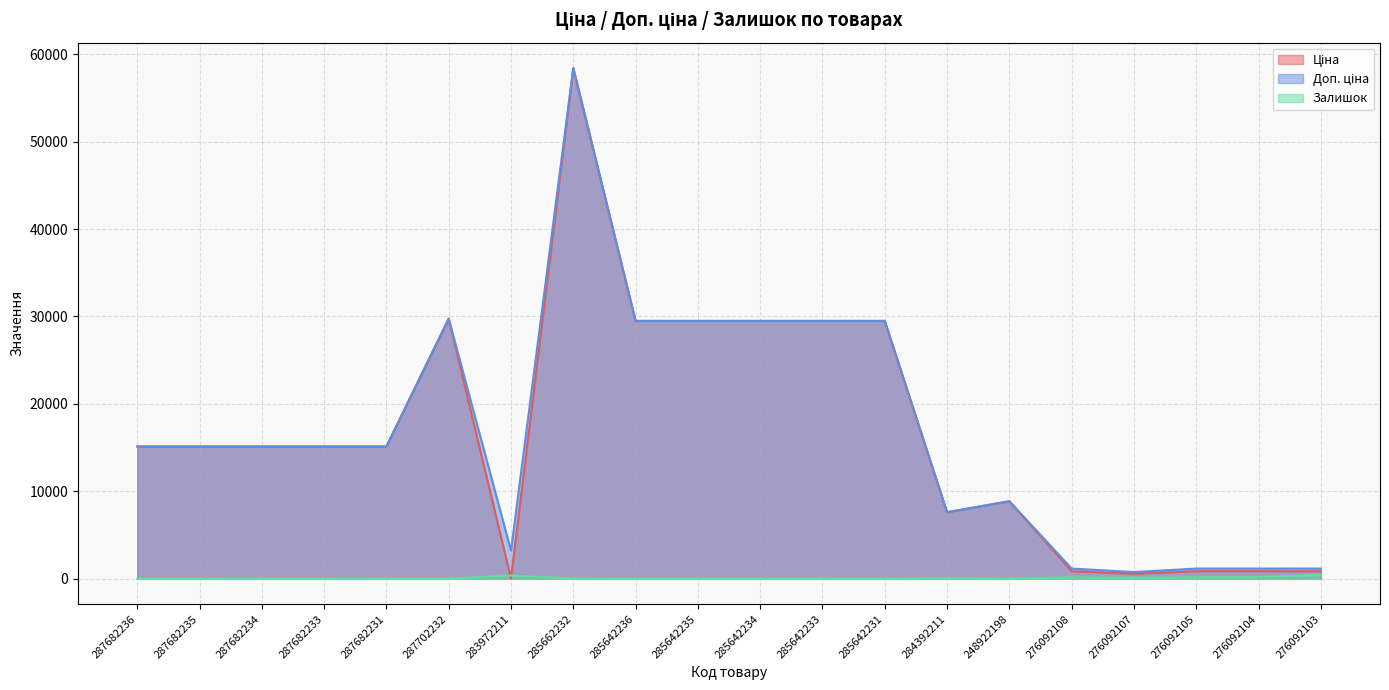

Which series has the largest total across all categories?

Доп. ціна